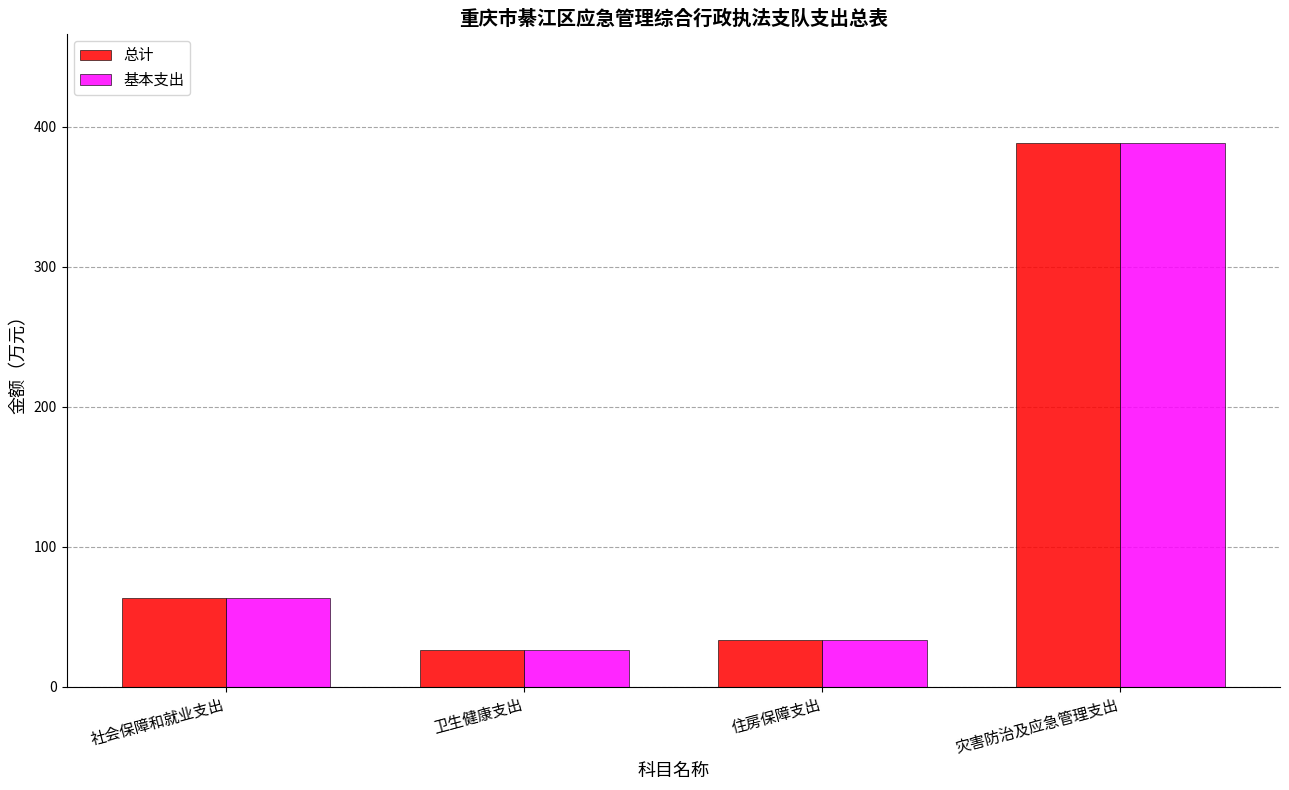

True or false: 基本支出 has a value of 671.8 at 灾害防治及应急管理支出.

False